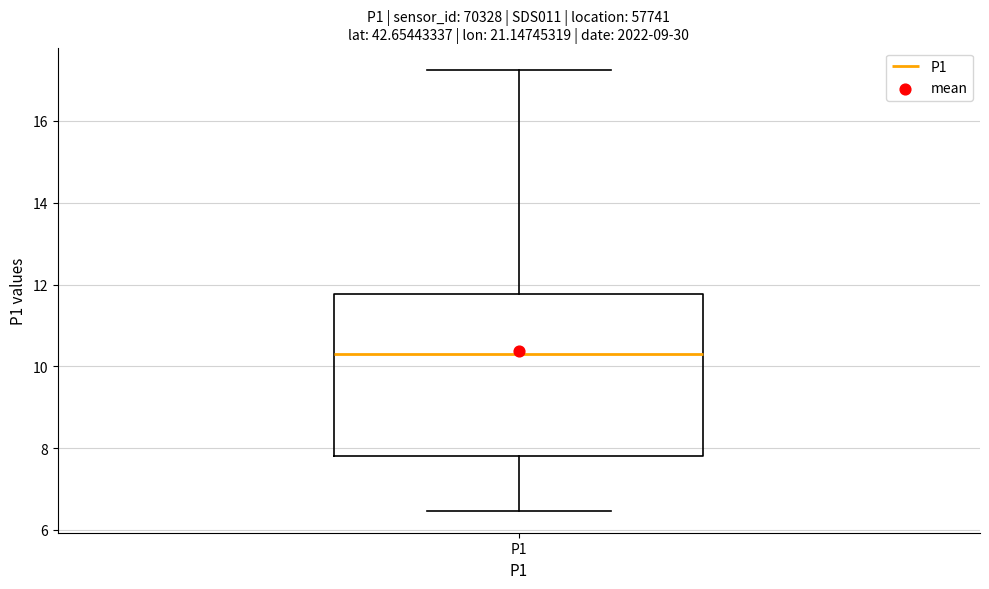

Transcribe this box plot: give where the median line is, the range the box spans, and where the two whiskers end, as read against the y-axis. The values are not printed on the chart, so give them approximately, as read against the axis.

median 10.4, box 7.8 to 11.8, whiskers 6.4 to 17.2